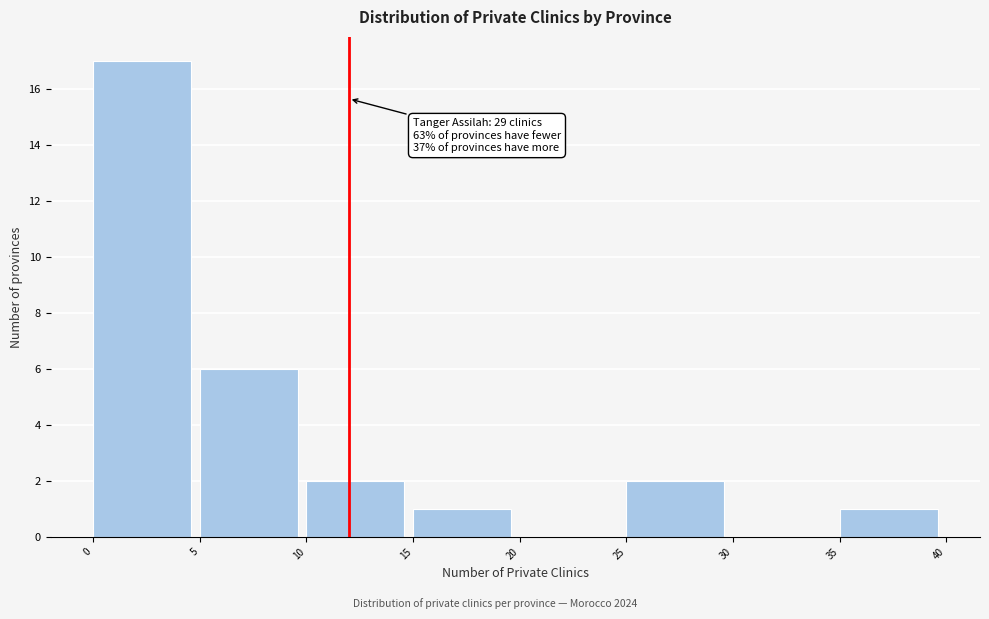

Which range on the x-axis has the tallest bar?

0 to 5